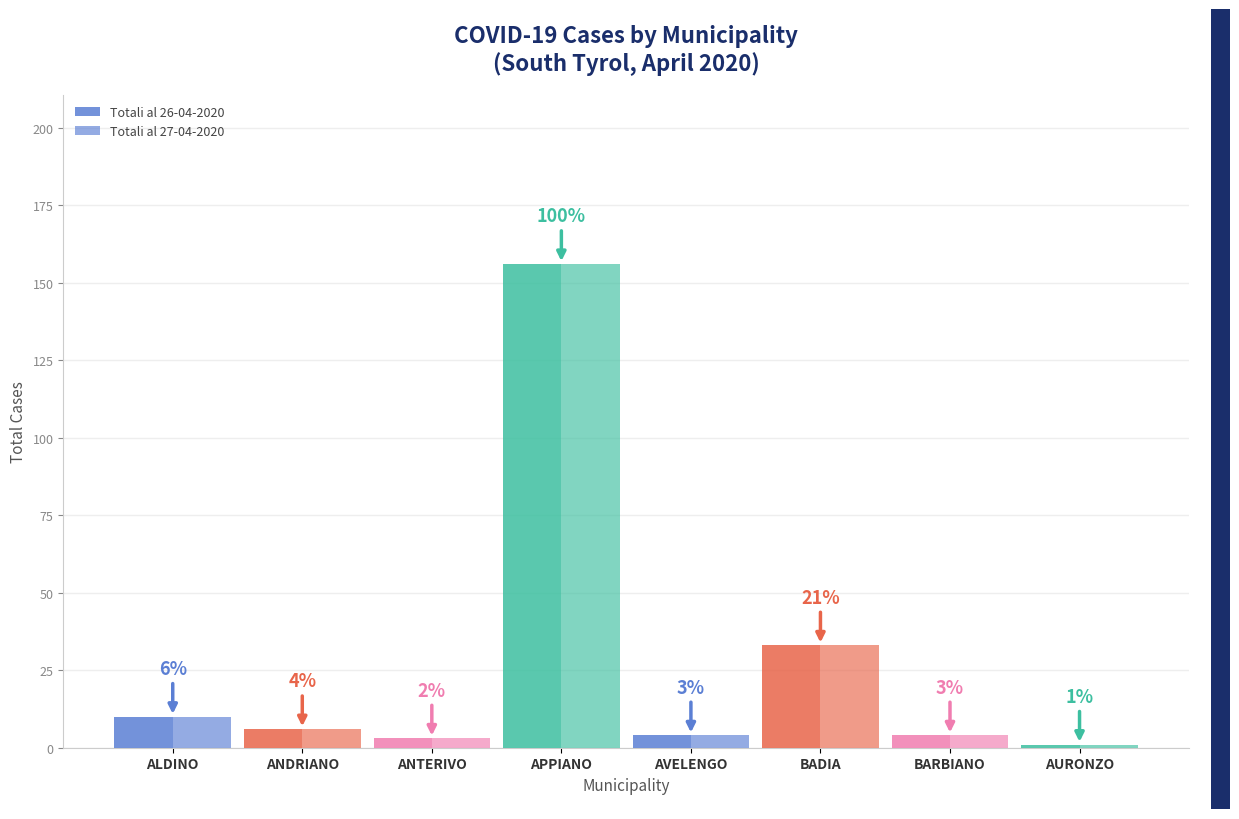

Where does the Totali al 26-04-2020 series first go above 6?

ALDINO